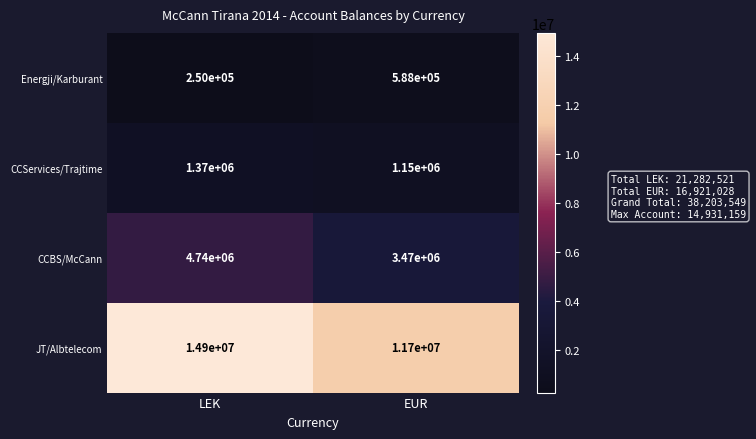

What is the smallest value displayed?

250000